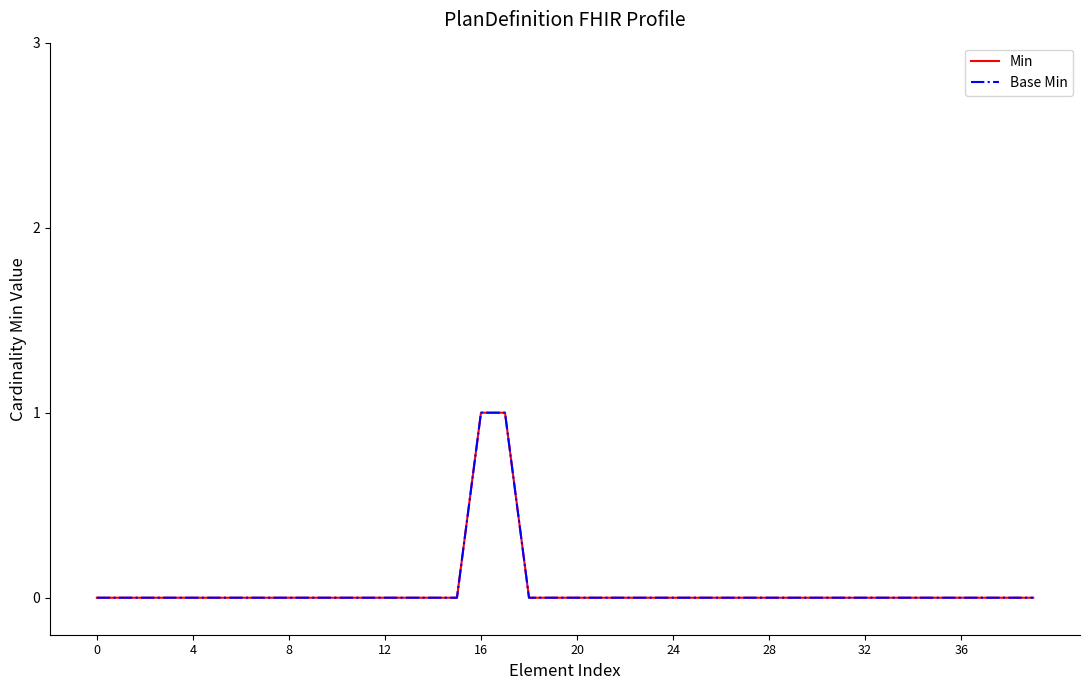

What is the difference between the second highest and minimum values in the Min series?

1